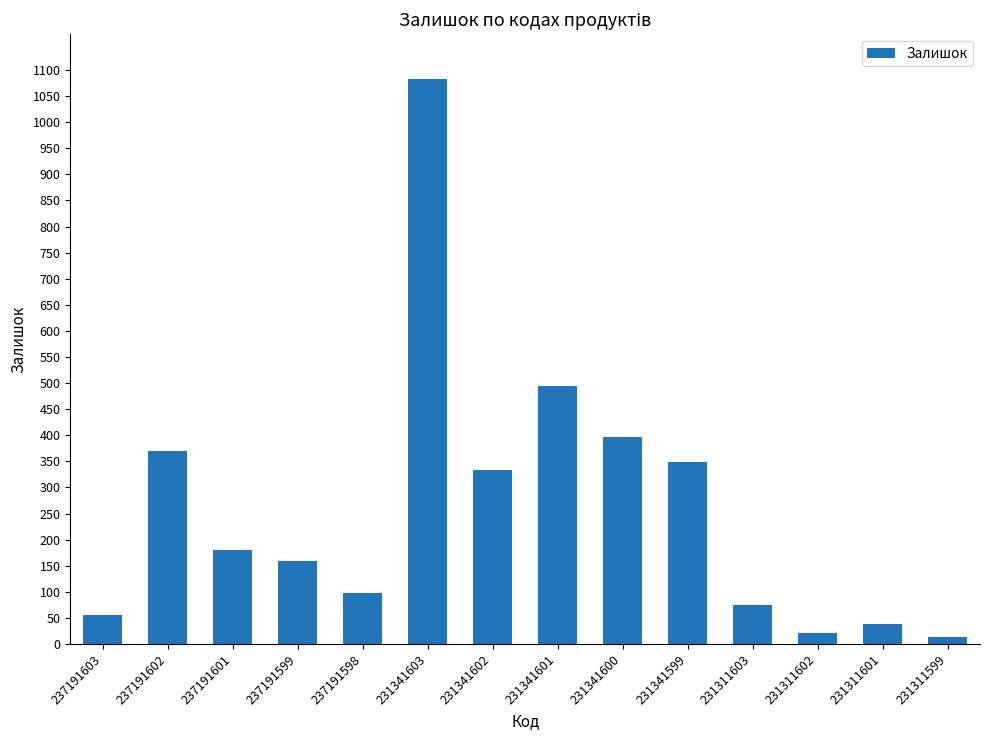

The chart shows a value of 73 at 237191601. True or false?

False